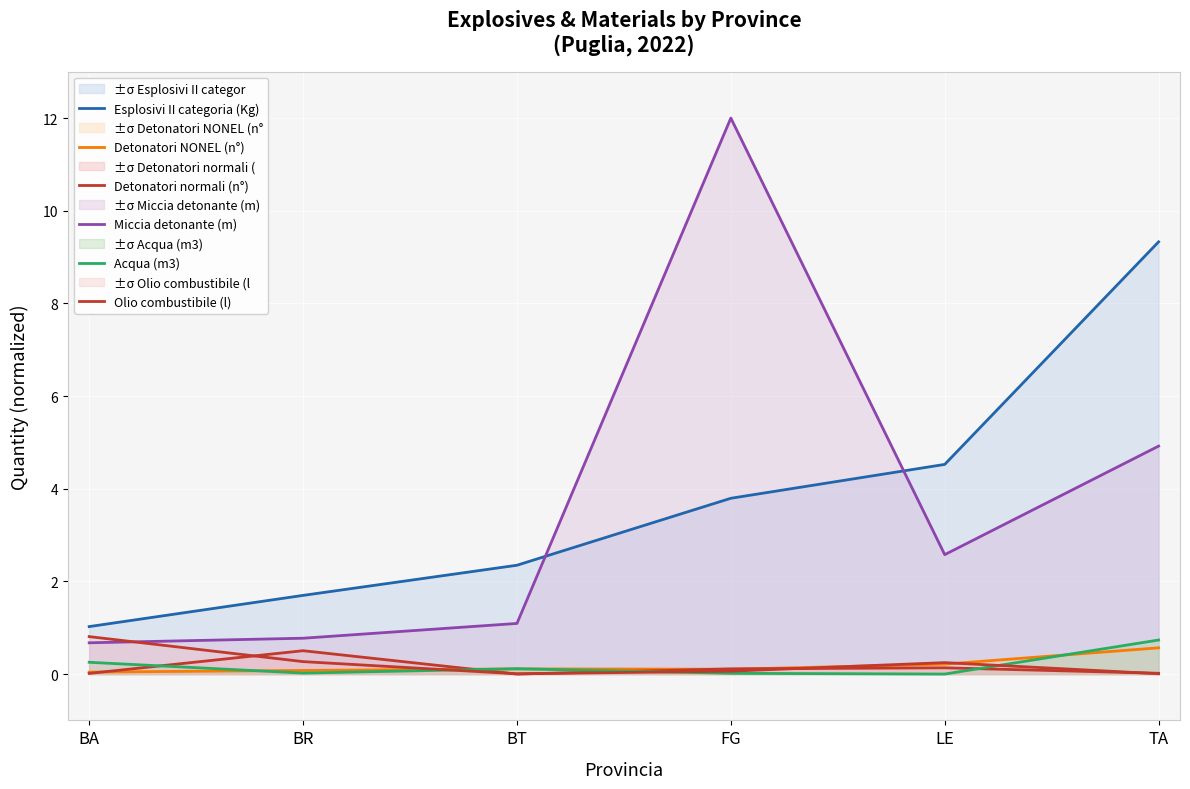

Reading left to right, extract all data points from this chart.

Esplosivi II categoria (Kg): BA=1.0	BR=1.7	BT=2.3	FG=3.8	LE=4.5	TA=9.3
Detonatori NONEL (n°): BA=0.0	BR=0.1	BT=0.1	FG=0.1	LE=0.2	TA=0.6
Detonatori normali (n°): BA=0.0	BR=0.5	BT=0.0	FG=0.1	LE=0.1	TA=0.0
Miccia detonante (m): BA=0.7	BR=0.8	BT=1.1	FG=12.0	LE=2.6	TA=4.9
Acqua (m3): BA=0.3	BR=0.0	BT=0.1	FG=0.0	LE=0.0	TA=0.7
Olio combustibile (l): BA=0.8	BR=0.3	BT=0.0	FG=0.1	LE=0.2	TA=0.0